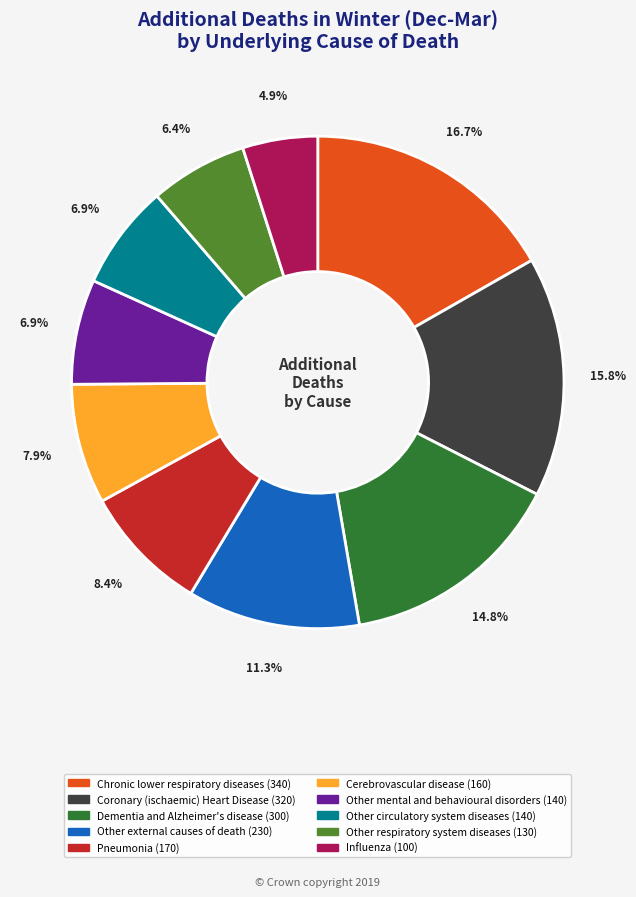

Does Influenza represent more than half of the total?

No